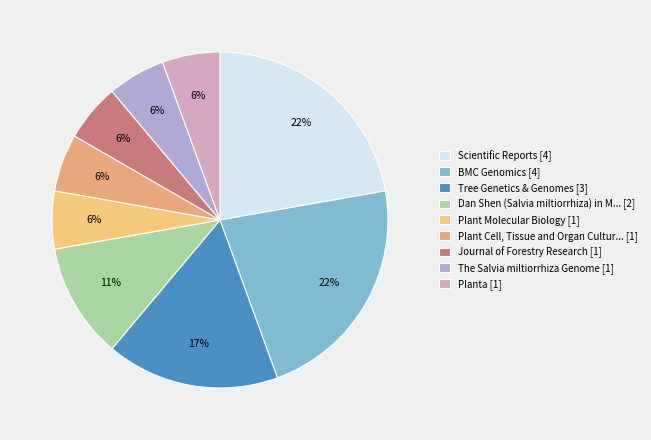

How many segments does this pie chart have?

9